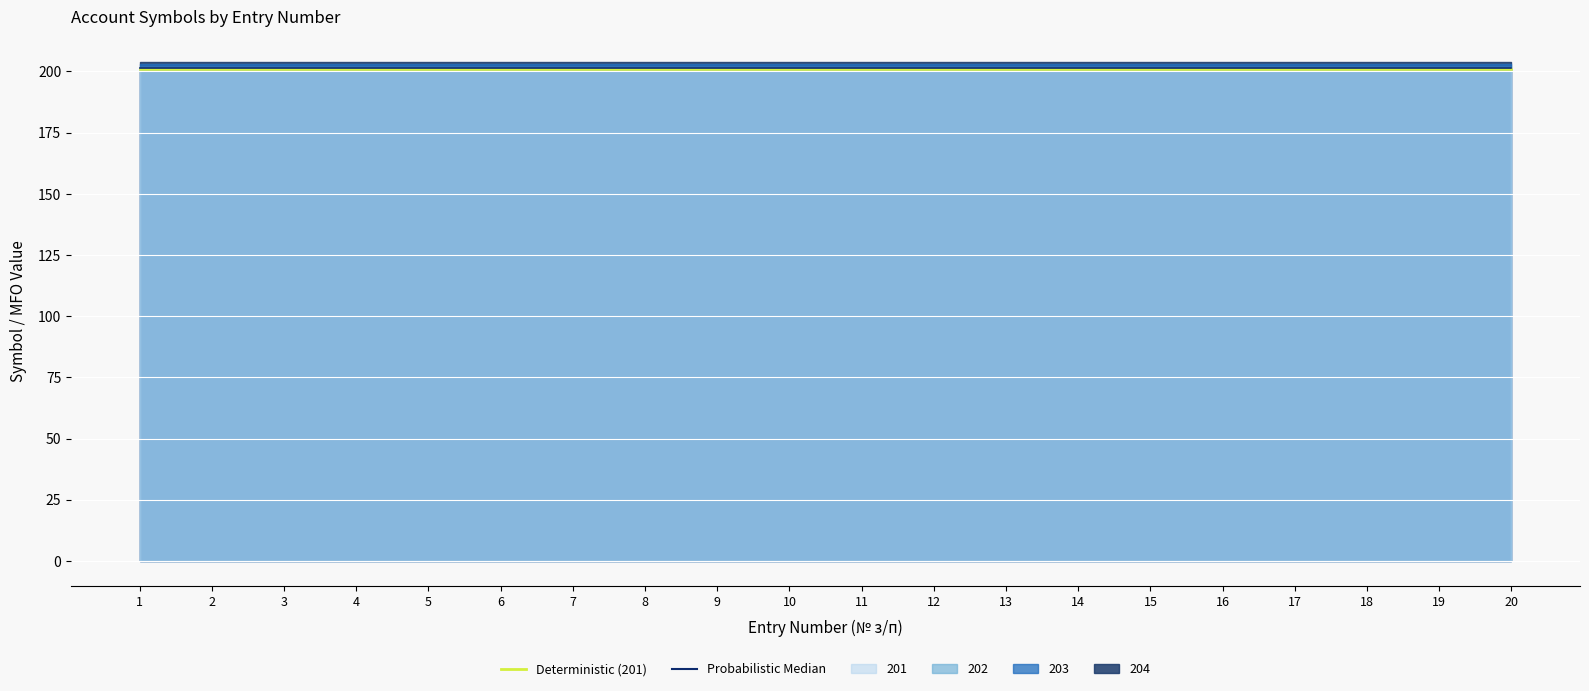

The Deterministic (201) series shows 290.7 at 15. True or false?

False